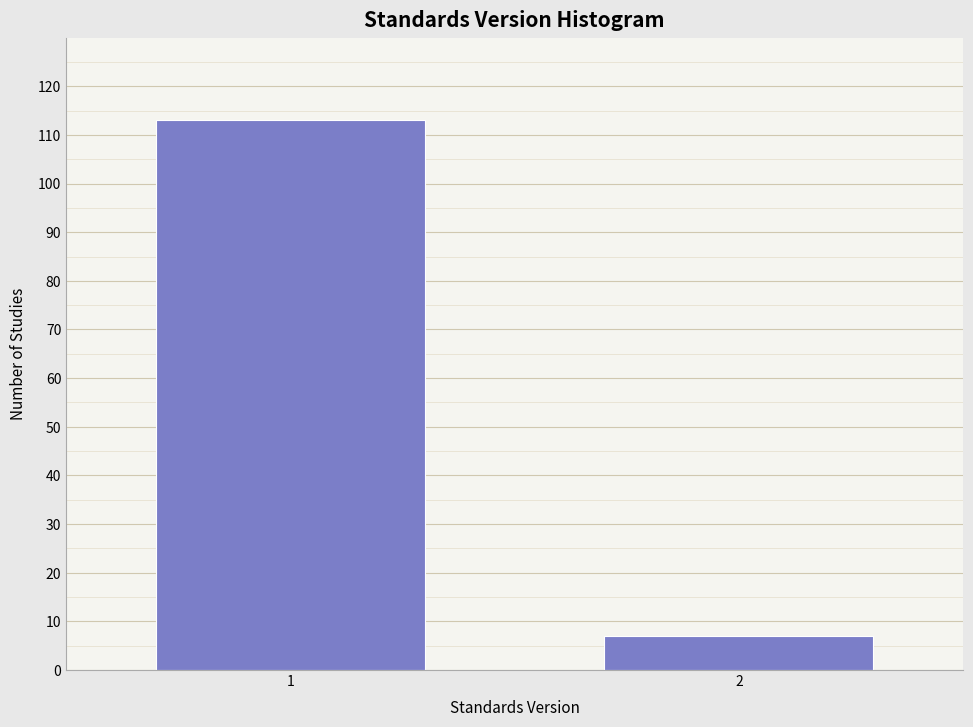

Reading right to left, list all the values displayed in this chart.

7	113